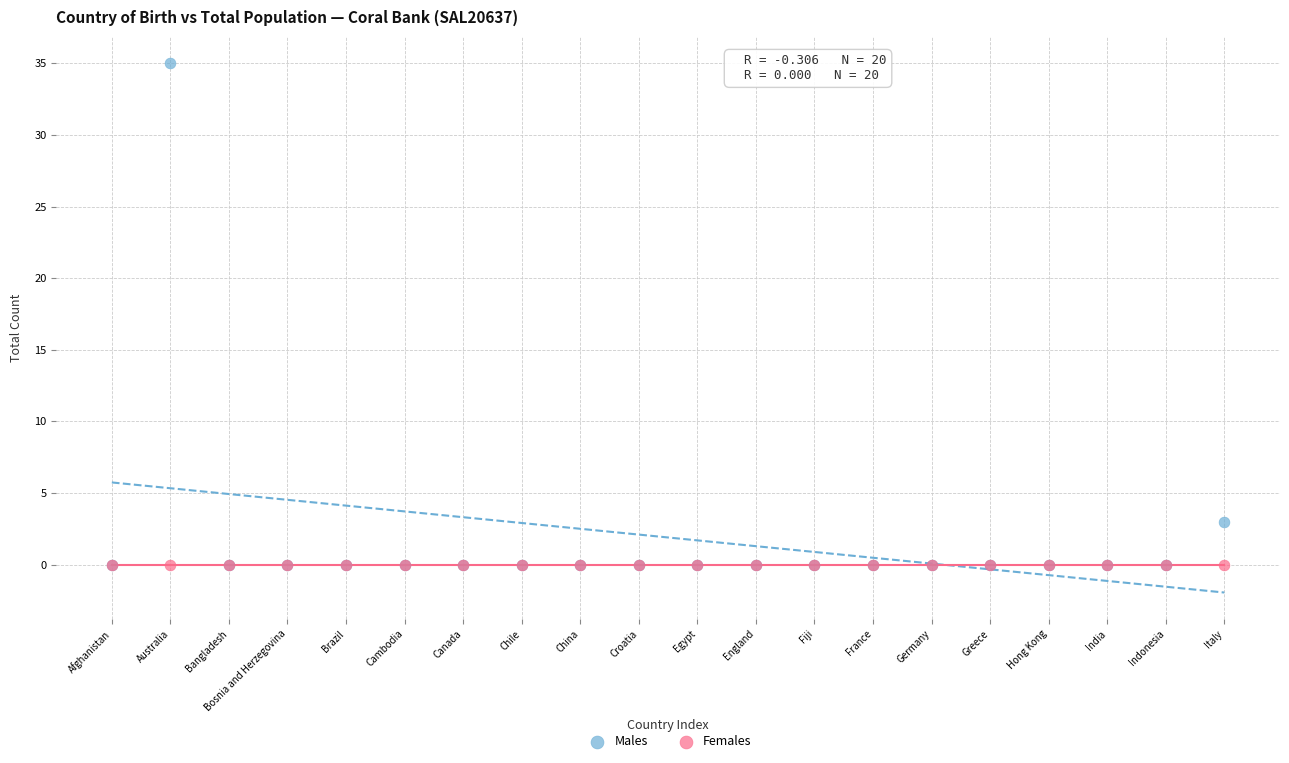

Across all series, what Y value is closest to 17?

3